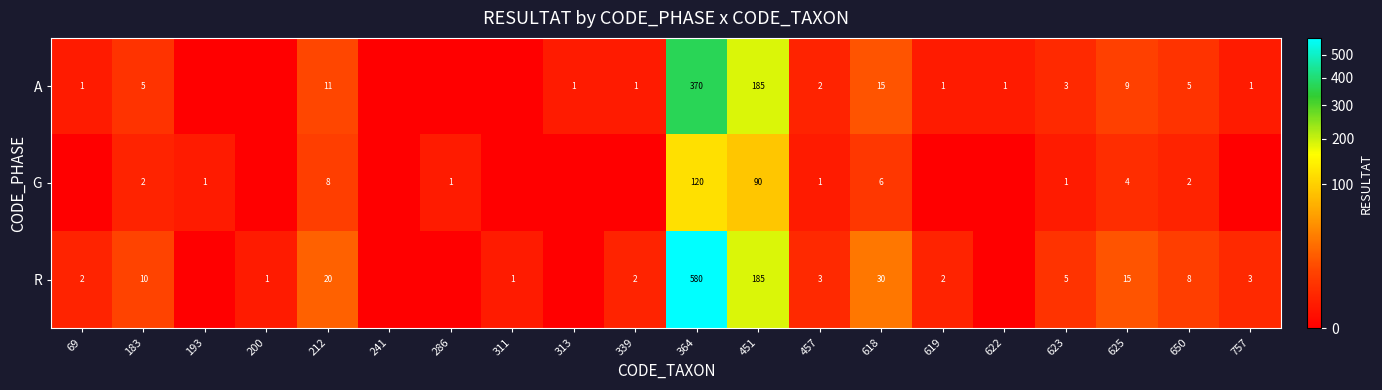

Rank the series at 623 from highest to lowest value.

R, A, G